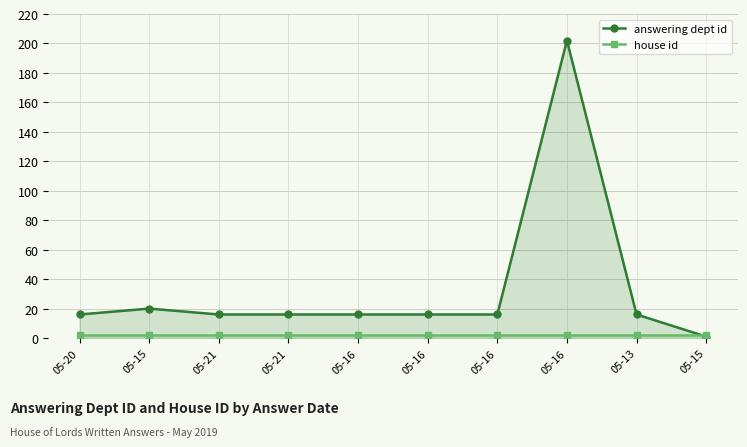

List the labels in order of house id value, smallest first.

05-20, 05-15, 05-21, 05-21, 05-16, 05-16, 05-16, 05-16, 05-13, 05-15